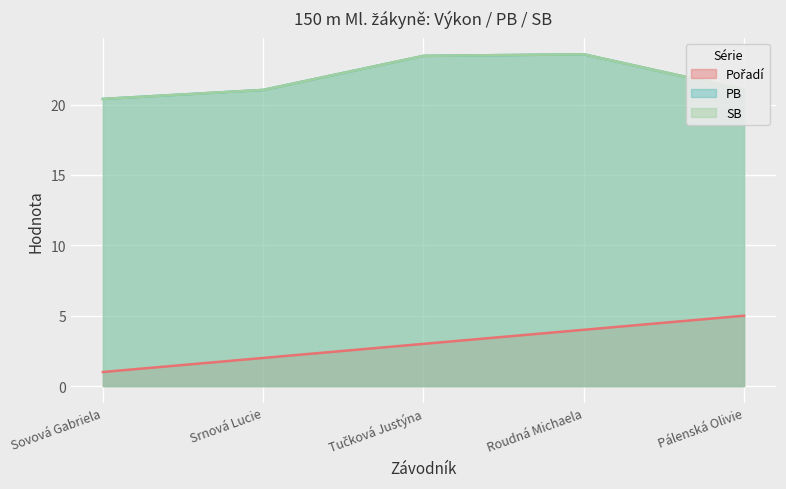

What is the minimum value shown in the chart?

1.0